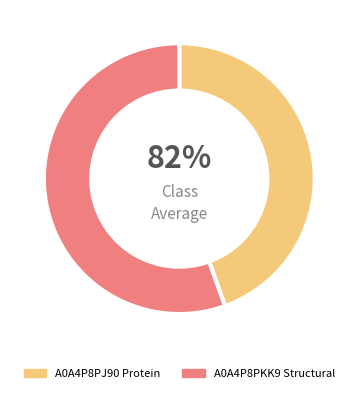

The A0A4P8PJ90 Protein slice represents 45% of the pie. True or false?

True